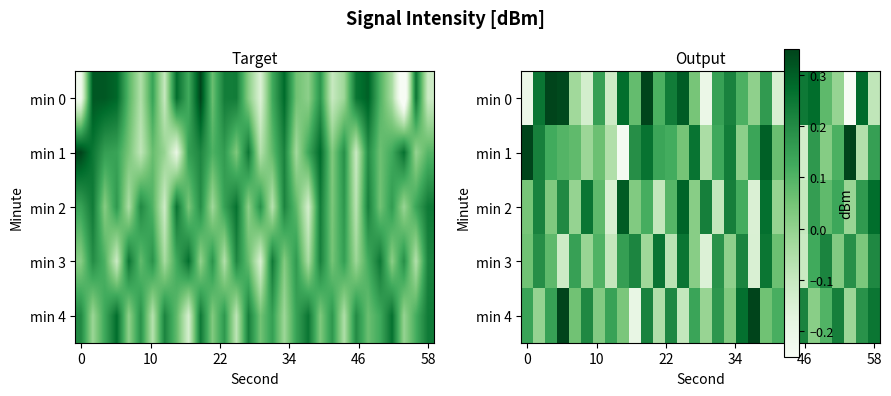

What is the average value of the min 3 series?

0.1